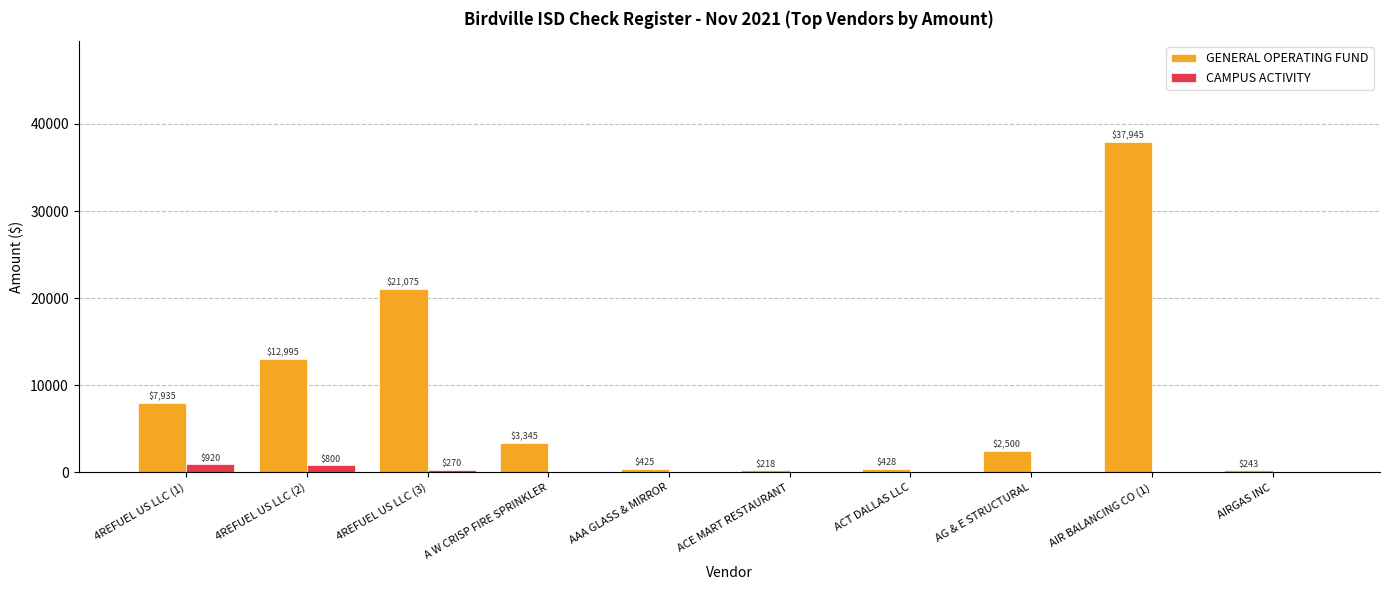

Where is GENERAL OPERATING FUND nearest to the value 19081?

4REFUEL US LLC (3)